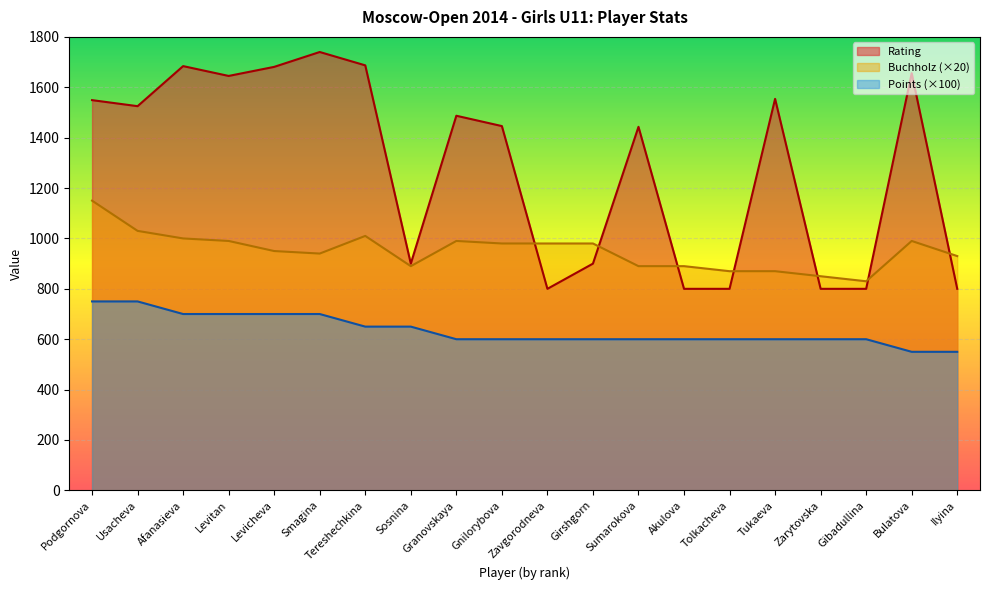

Rank the series by their average value, from highest to lowest.

Rating, Buchholz (×20), Points (×100)